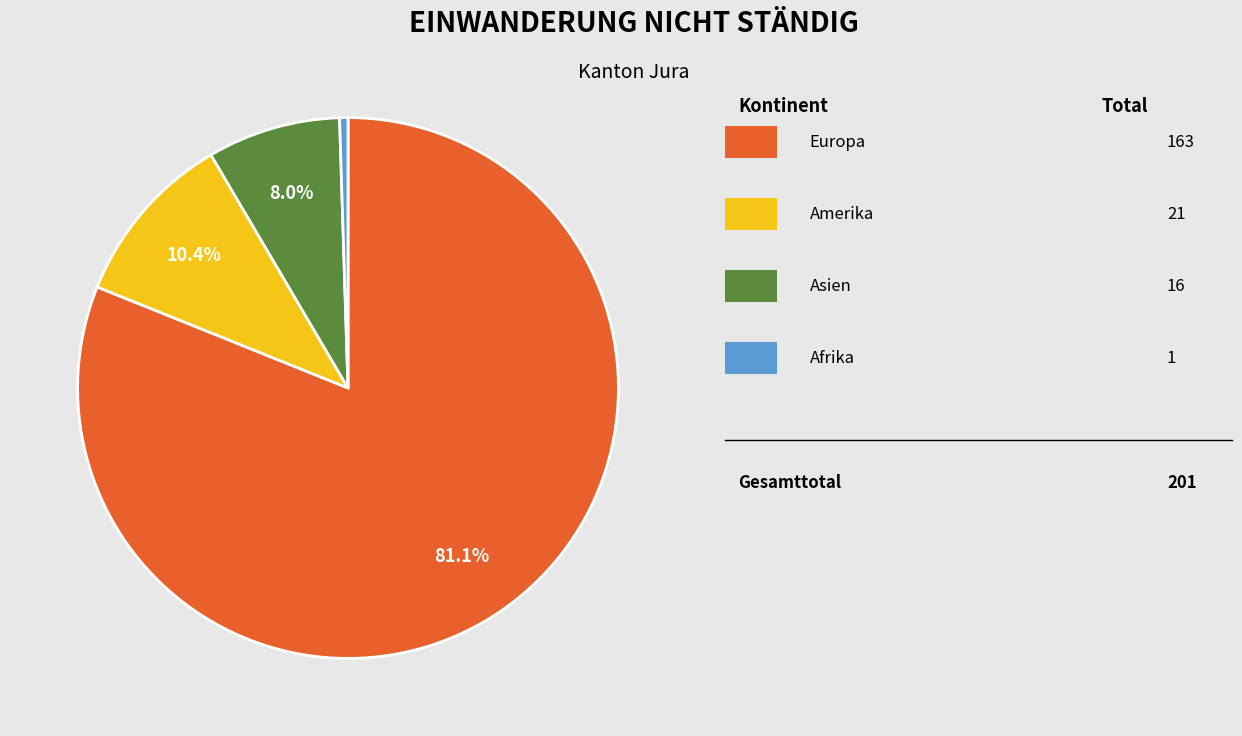

Does any single category account for the majority?

Yes